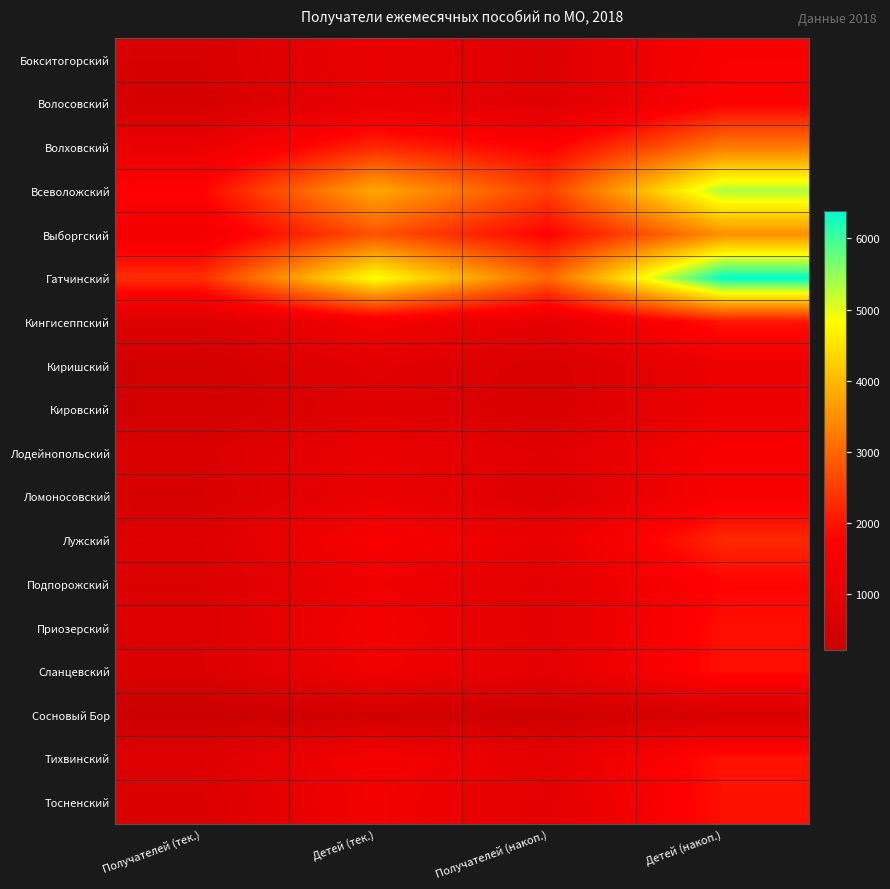

Reading left to right, extract all data points from this chart.

Бокситогорский: Получателей (тек.)=595	Детей (тек.)=1170	Получателей (накоп.)=810	Детей (накоп.)=1609
Волосовский: Получателей (тек.)=529	Детей (тек.)=1147	Получателей (накоп.)=806	Детей (накоп.)=1732
Волховский: Получателей (тек.)=1182	Детей (тек.)=2244	Получателей (накоп.)=1724	Детей (накоп.)=3239
Всеволожский: Получателей (тек.)=1804	Детей (тек.)=3813	Получателей (накоп.)=2536	Детей (накоп.)=5310
Выборгский: Получателей (тек.)=1384	Детей (тек.)=2770	Получателей (накоп.)=1759	Детей (накоп.)=3491
Гатчинский: Получателей (тек.)=2313	Детей (тек.)=4888	Получателей (накоп.)=3006	Детей (накоп.)=6379
Кингисеппский: Получателей (тек.)=734	Детей (тек.)=1441	Получателей (накоп.)=1009	Детей (накоп.)=2004
Киришский: Получателей (тек.)=465	Детей (тек.)=929	Получателей (накоп.)=631	Детей (накоп.)=1242
Кировский: Получателей (тек.)=425	Детей (тек.)=845	Получателей (накоп.)=612	Детей (накоп.)=1264
Лодейнопольский: Получателей (тек.)=670	Детей (тек.)=1206	Получателей (накоп.)=871	Детей (накоп.)=1582
Ломоносовский: Получателей (тек.)=577	Детей (тек.)=1186	Получателей (накоп.)=742	Детей (накоп.)=1570
Лужский: Получателей (тек.)=801	Детей (тек.)=1579	Получателей (накоп.)=1153	Детей (накоп.)=2244
Подпорожский: Получателей (тек.)=710	Детей (тек.)=1325	Получателей (накоп.)=968	Детей (накоп.)=1791
Приозерский: Получателей (тек.)=722	Детей (тек.)=1486	Получателей (накоп.)=945	Детей (накоп.)=1930
Сланцевский: Получателей (тек.)=691	Детей (тек.)=1357	Получателей (накоп.)=974	Детей (накоп.)=1930
Сосновый Бор: Получателей (тек.)=219	Детей (тек.)=418	Получателей (накоп.)=315	Детей (накоп.)=612
Тихвинский: Получателей (тек.)=791	Детей (тек.)=1497	Получателей (накоп.)=1033	Детей (накоп.)=1977
Тосненский: Получателей (тек.)=685	Детей (тек.)=1429	Получателей (накоп.)=945	Детей (накоп.)=1945